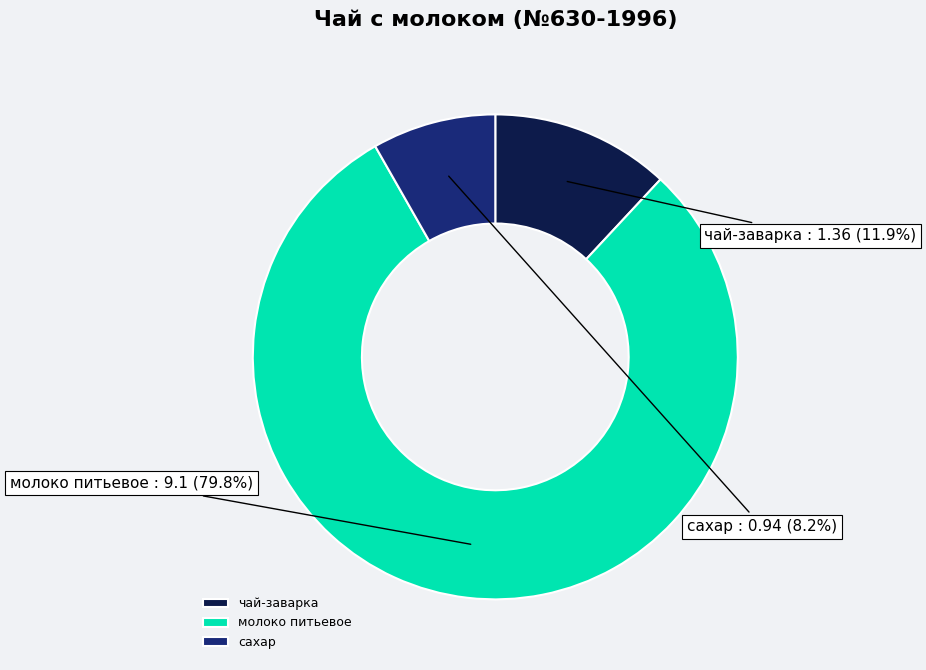

What percentage is NOT represented by чай-заварка?

88.1%